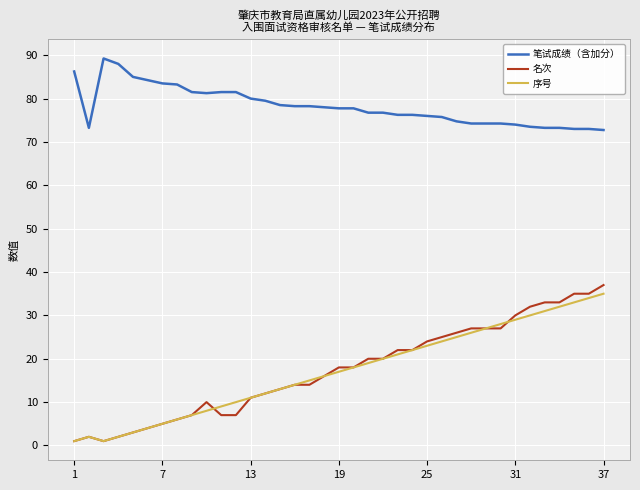

True or false: 笔试成绩（含加分） and 名次 cross at least once.

False